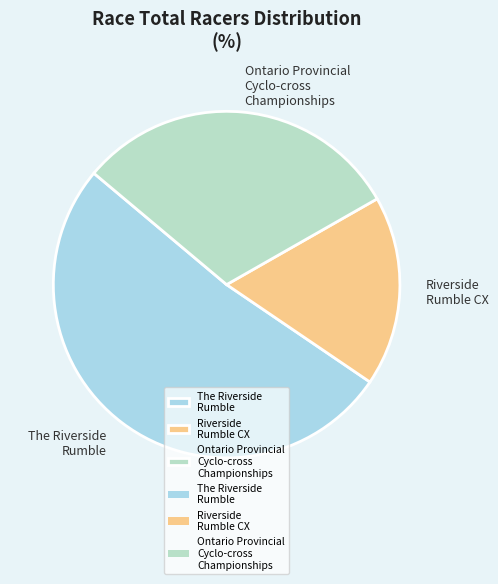

Count the number of slices in the pie.

3